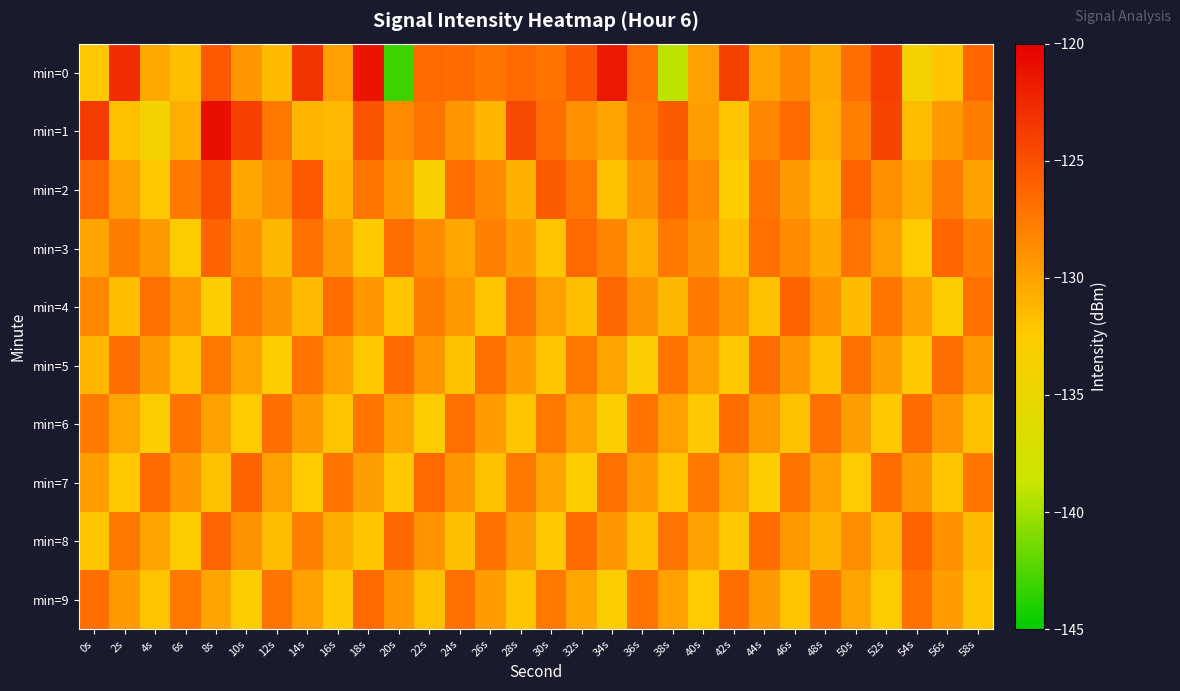

What is the spread (max minus min) of values at 4s?

7.2